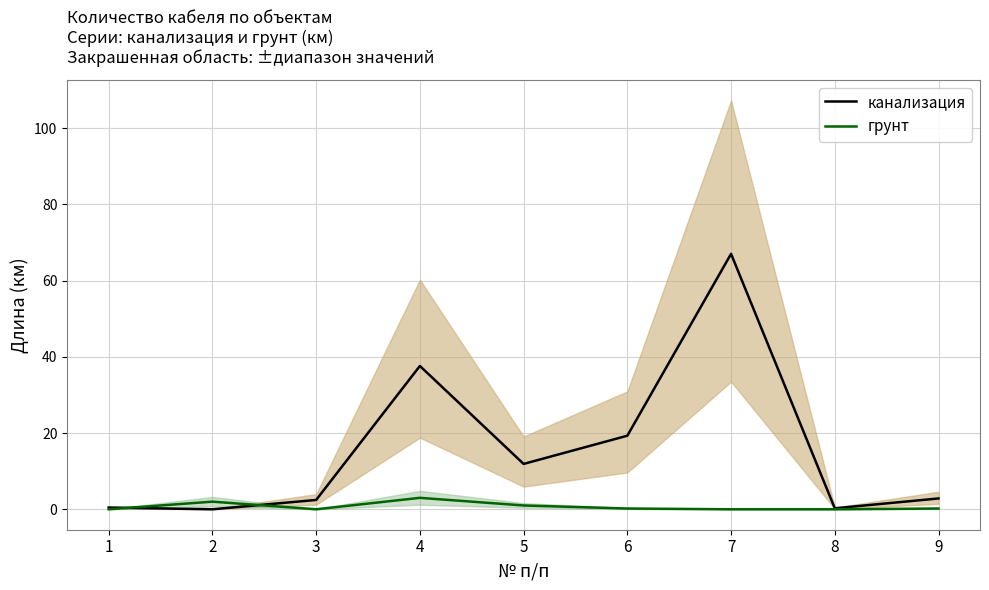

After their last crossing, which series has the higher values: грунт or канализация?

канализация